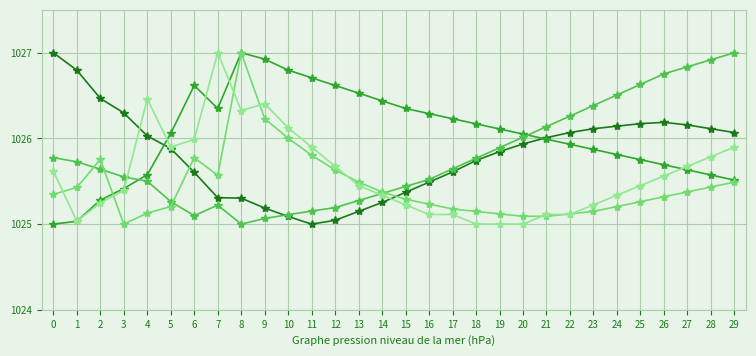

What is the greatest value displayed?

1027.0